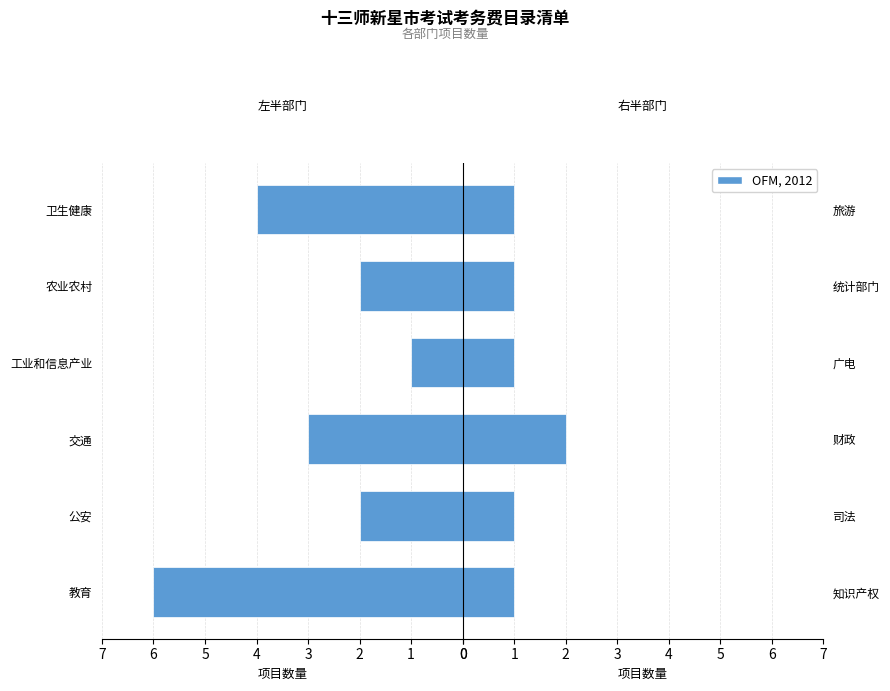

True or false: the data shows 1 at 4.

True